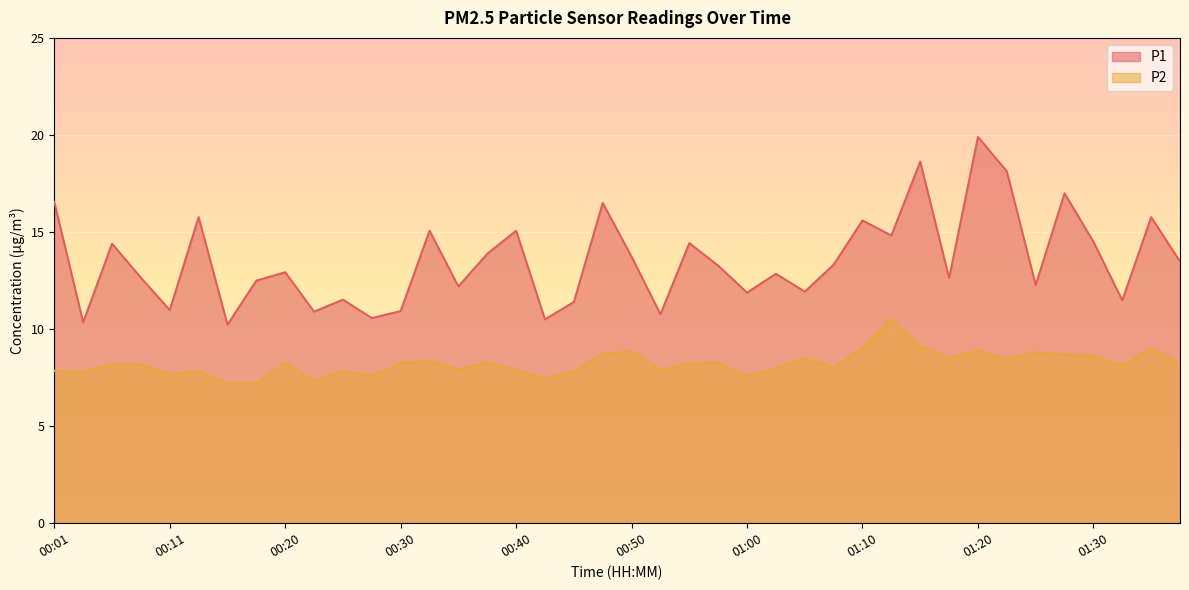

In P1, how many points are higher than both neighbors (excluding endpoints)?

14